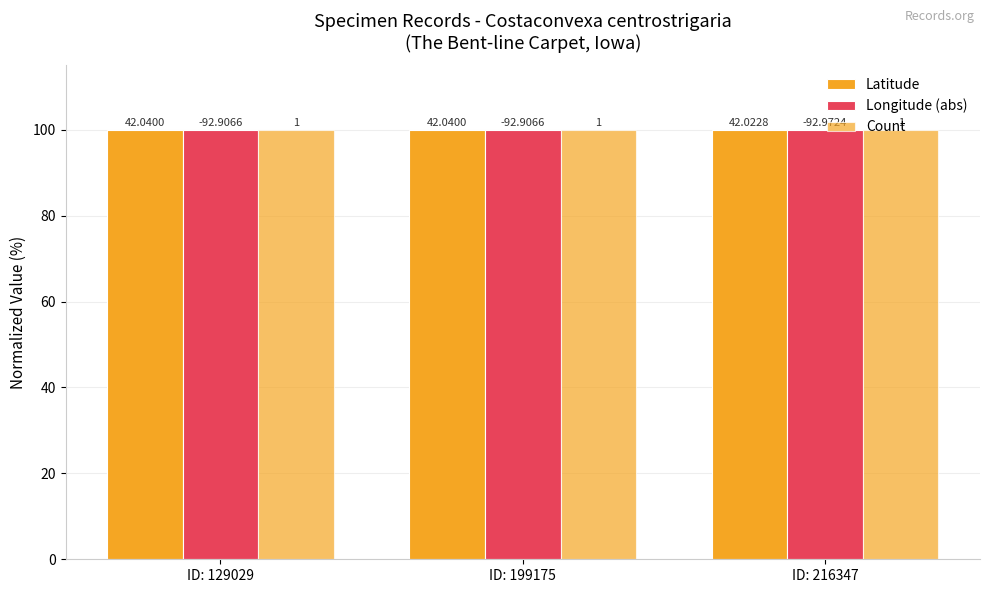

Reading left to right, transcribe all the data shown in this chart.

Latitude: ID: 129029=100.0	ID: 199175=100.0	ID: 216347=100.0
Longitude (abs): ID: 129029=99.9	ID: 199175=99.9	ID: 216347=100.0
Count: ID: 129029=100.0	ID: 199175=100.0	ID: 216347=100.0